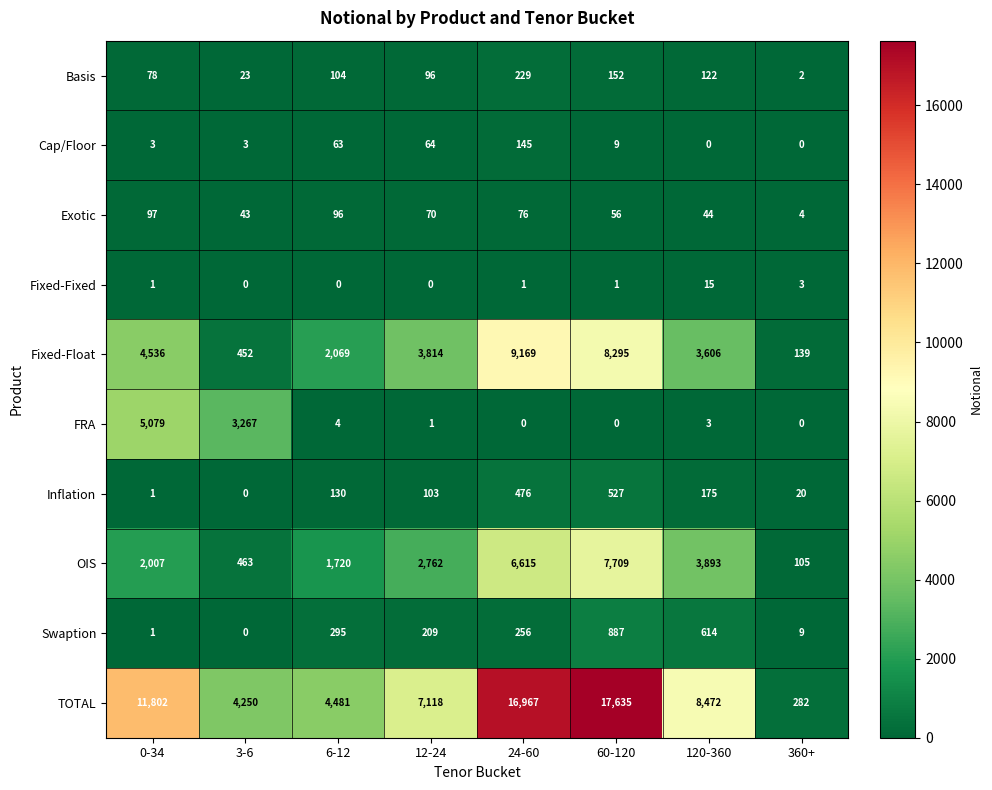

How many series are shown in this chart?

10